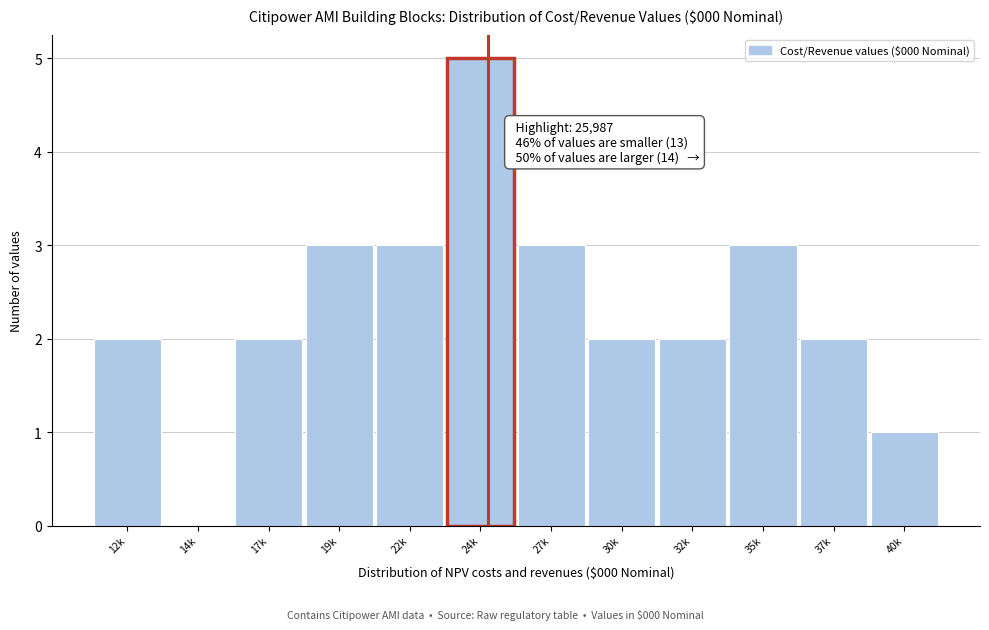

Reading left to right, extract all data points from this chart.

12k=2	14k=0	17k=2	19k=3	22k=3	24k=5	27k=3	30k=2	32k=2	35k=3	37k=2	40k=1